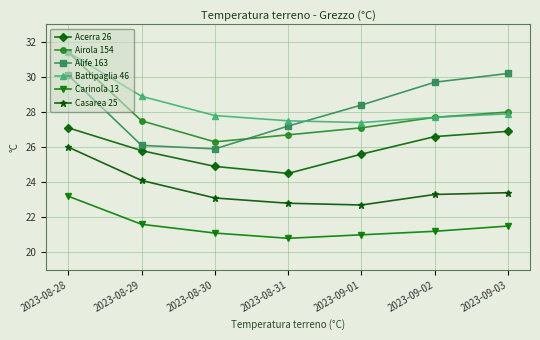

Where does the Carinola 13 series first go above 21?

2023-08-28